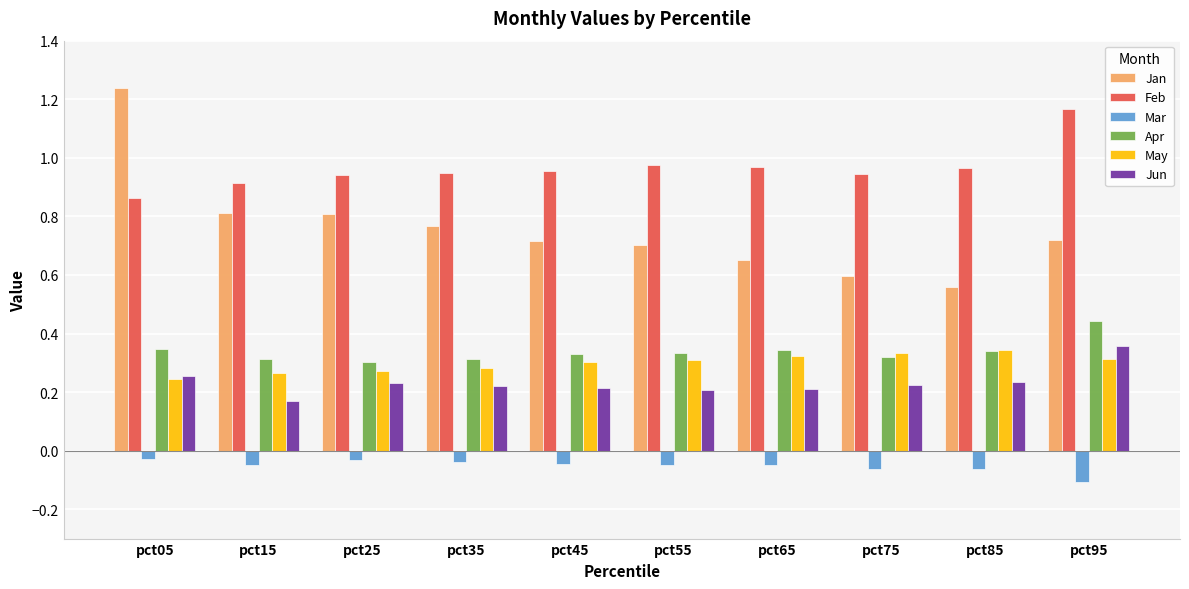

How many Jun values are between 0 and 1?

10